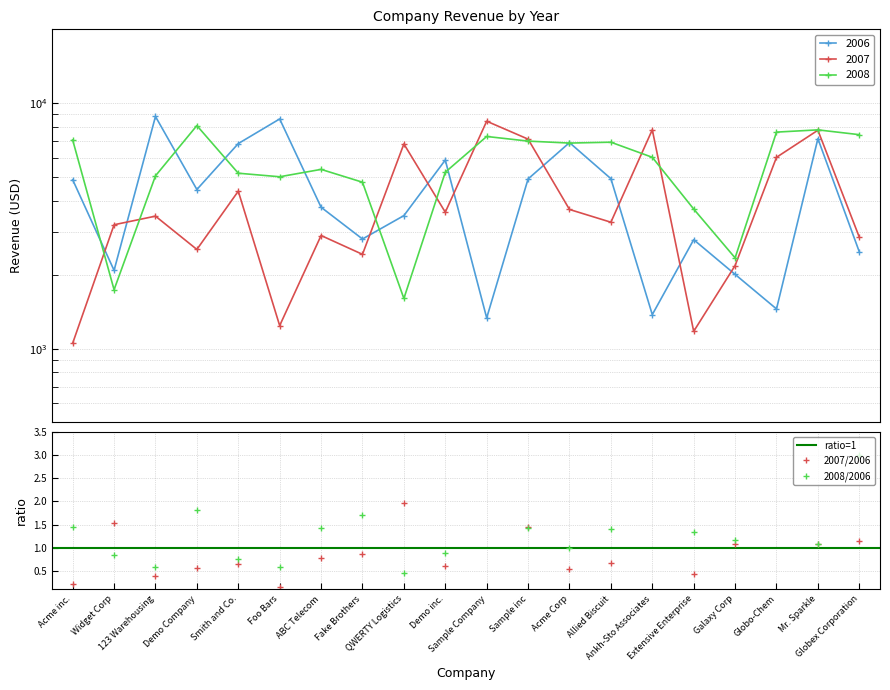

Reading left to right, transcribe all the data shown in this chart.

2006: Acme inc.=4878	Widget Corp=2084	123 Warehousing=8828	Demo Company=4450	Smith and Co.=6847	Foo Bars=8627	ABC Telecom=3768	Fake Brothers=2797	QWERTY Logistics=3483	Demo inc.=5868	Sample Company=1334	Sample inc=4914	Acme Corp=6908	Allied Biscuit=4926	Ankh-Sto Associates=1376	Extensive Enterprise=2779	Galaxy Corp=2007	Globo-Chem=1451	Mr. Sparkle=7170	Globex Corporation=2480
2007: Acme inc.=1052	Widget Corp=3197	123 Warehousing=3466	Demo Company=2536	Smith and Co.=4380	Foo Bars=1241	ABC Telecom=2890	Fake Brothers=2422	QWERTY Logistics=6823	Demo inc.=3597	Sample Company=8446	Sample inc=7139	Acme Corp=3690	Allied Biscuit=3274	Ankh-Sto Associates=7796	Extensive Enterprise=1176	Galaxy Corp=2180	Globo-Chem=6019	Mr. Sparkle=7760	Globex Corporation=2845
2008: Acme inc.=7084	Widget Corp=1738	123 Warehousing=5058	Demo Company=8107	Smith and Co.=5185	Foo Bars=5015	ABC Telecom=5375	Fake Brothers=4765	QWERTY Logistics=1601	Demo inc.=5234	Sample Company=7319	Sample inc=7008	Acme Corp=6880	Allied Biscuit=6936	Ankh-Sto Associates=6020	Extensive Enterprise=3705	Galaxy Corp=2343	Globo-Chem=7625	Mr. Sparkle=7787	Globex Corporation=7444